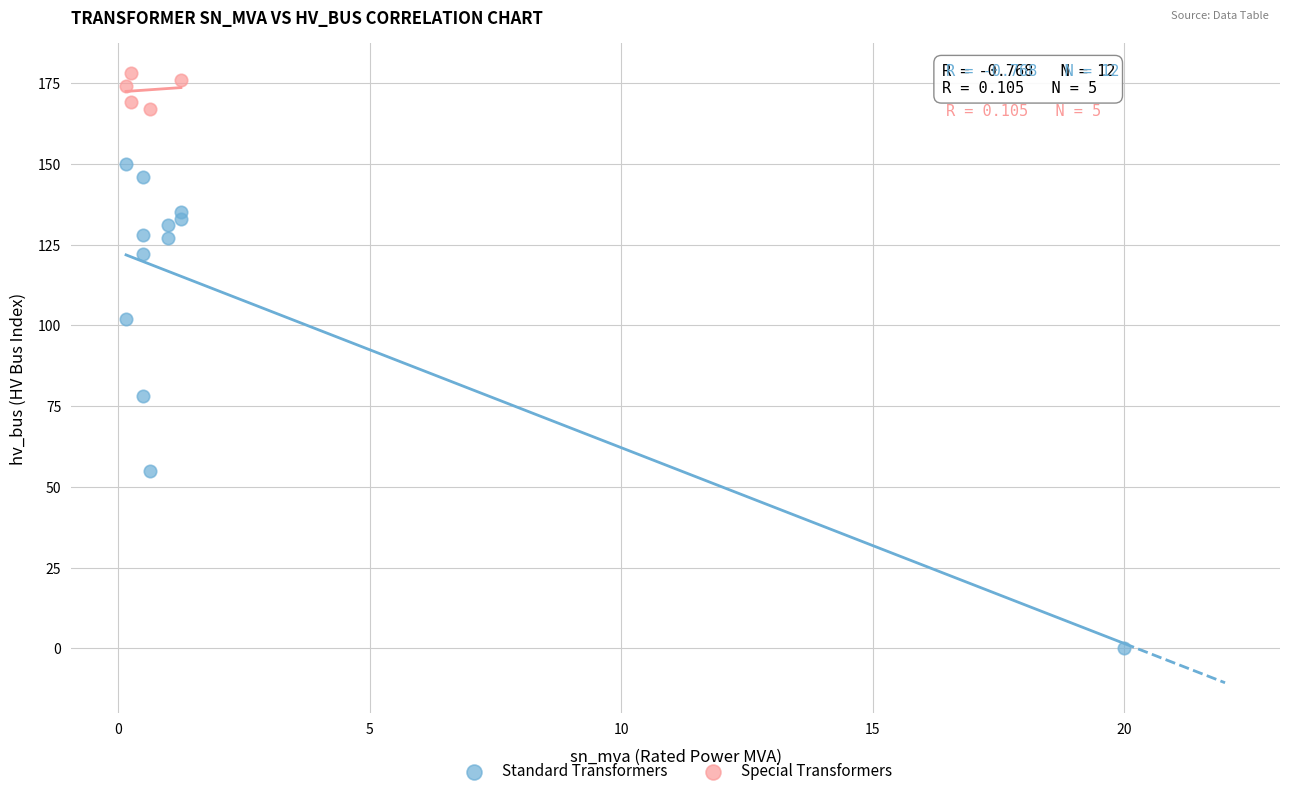

Which series reaches the minimum Y coordinate?

Standard Transformers